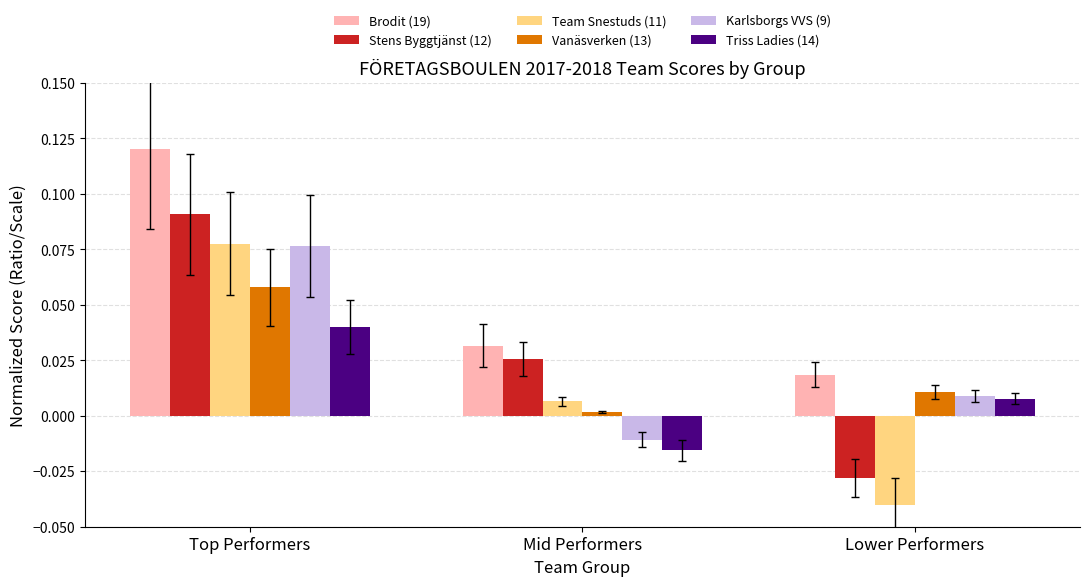

Which series has the largest range (max minus min)?

Stens Byggtjänst (12)